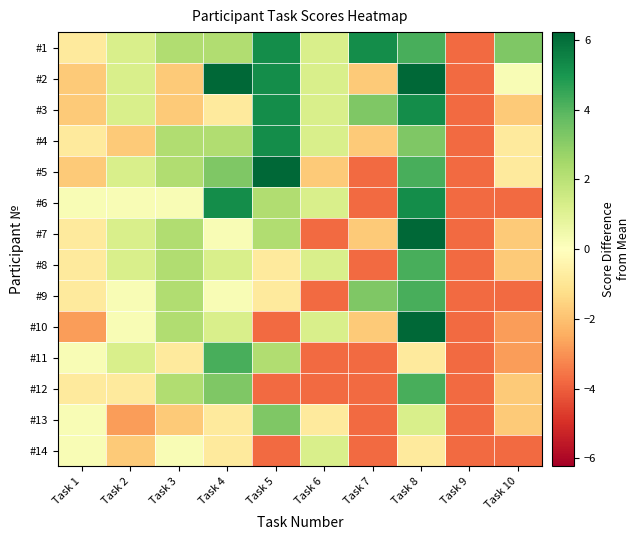

Reading left to right, list all the values displayed in this chart.

#1: Task 1=-0.8	Task 2=1.2	Task 3=2.2	Task 4=2.2	Task 5=5.2	Task 6=1.2	Task 7=5.2	Task 8=4.2	Task 9=-3.8	Task 10=3.2
#2: Task 1=-1.8	Task 2=1.2	Task 3=-1.8	Task 4=6.2	Task 5=5.2	Task 6=1.2	Task 7=-1.8	Task 8=6.2	Task 9=-3.8	Task 10=0.2
#3: Task 1=-1.8	Task 2=1.2	Task 3=-1.8	Task 4=-0.8	Task 5=5.2	Task 6=1.2	Task 7=3.2	Task 8=5.2	Task 9=-3.8	Task 10=-1.8
#4: Task 1=-0.8	Task 2=-1.8	Task 3=2.2	Task 4=2.2	Task 5=5.2	Task 6=1.2	Task 7=-1.8	Task 8=3.2	Task 9=-3.8	Task 10=-0.8
#5: Task 1=-1.8	Task 2=1.2	Task 3=2.2	Task 4=3.2	Task 5=6.2	Task 6=-1.8	Task 7=-3.8	Task 8=4.2	Task 9=-3.8	Task 10=-0.8
#6: Task 1=0.2	Task 2=0.2	Task 3=0.2	Task 4=5.2	Task 5=2.2	Task 6=1.2	Task 7=-3.8	Task 8=5.2	Task 9=-3.8	Task 10=-3.8
#7: Task 1=-0.8	Task 2=1.2	Task 3=2.2	Task 4=0.2	Task 5=2.2	Task 6=-3.8	Task 7=-1.8	Task 8=6.2	Task 9=-3.8	Task 10=-1.8
#8: Task 1=-0.8	Task 2=1.2	Task 3=2.2	Task 4=1.2	Task 5=-0.8	Task 6=1.2	Task 7=-3.8	Task 8=4.2	Task 9=-3.8	Task 10=-1.8
#9: Task 1=-0.8	Task 2=0.2	Task 3=2.2	Task 4=0.2	Task 5=-0.8	Task 6=-3.8	Task 7=3.2	Task 8=4.2	Task 9=-3.8	Task 10=-3.8
#10: Task 1=-2.8	Task 2=0.2	Task 3=2.2	Task 4=1.2	Task 5=-3.8	Task 6=1.2	Task 7=-1.8	Task 8=6.2	Task 9=-3.8	Task 10=-2.8
#11: Task 1=0.2	Task 2=1.2	Task 3=-0.8	Task 4=4.2	Task 5=2.2	Task 6=-3.8	Task 7=-3.8	Task 8=-0.8	Task 9=-3.8	Task 10=-2.8
#12: Task 1=-0.8	Task 2=-0.8	Task 3=2.2	Task 4=3.2	Task 5=-3.8	Task 6=-3.8	Task 7=-3.8	Task 8=4.2	Task 9=-3.8	Task 10=-1.8
#13: Task 1=0.2	Task 2=-2.8	Task 3=-1.8	Task 4=-0.8	Task 5=3.2	Task 6=-0.8	Task 7=-3.8	Task 8=1.2	Task 9=-3.8	Task 10=-1.8
#14: Task 1=0.2	Task 2=-1.8	Task 3=0.2	Task 4=-0.8	Task 5=-3.8	Task 6=1.2	Task 7=-3.8	Task 8=-0.8	Task 9=-3.8	Task 10=-3.8